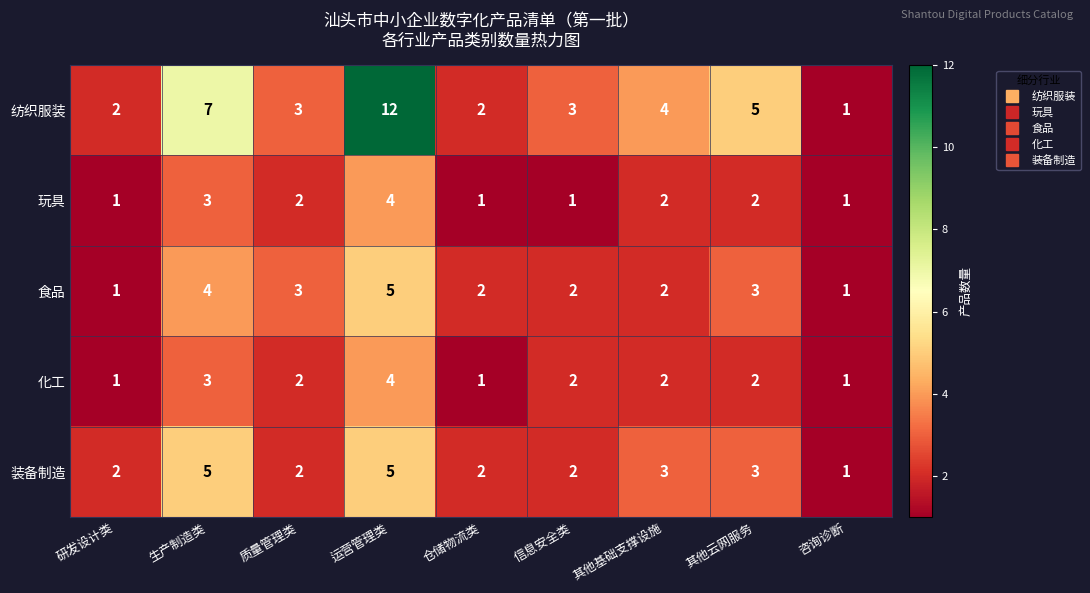

Which series has the widest spread of values?

纺织服装